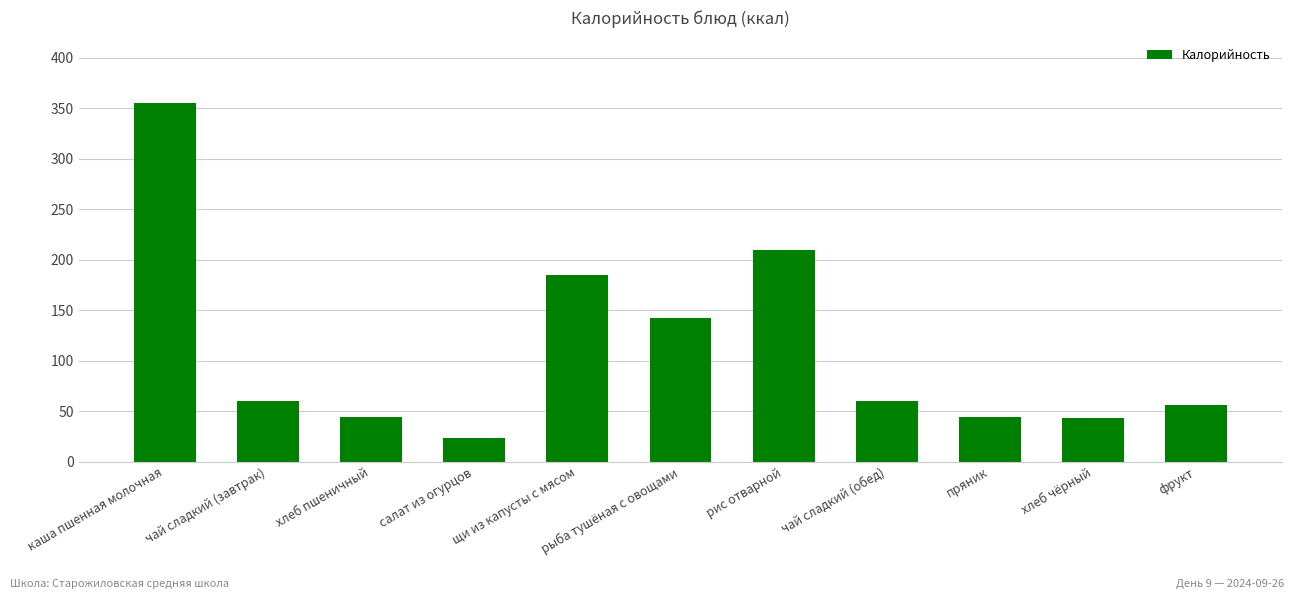

Approximately how many times larger is the value at щи из капусты с мясом compared to рис отварной?

0.9